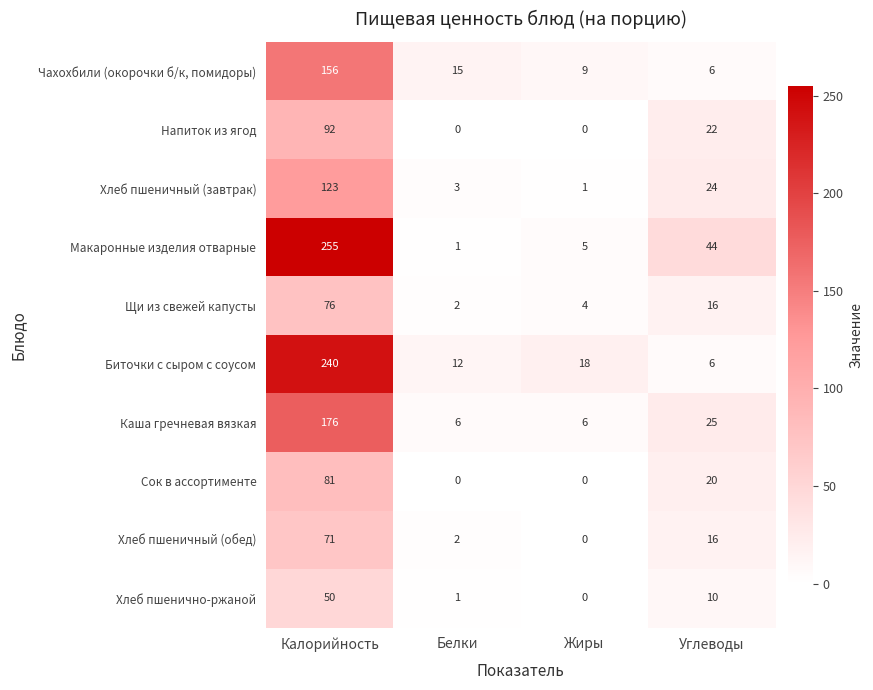

Between Белки and Углеводы, which series saw the biggest shift?

Макаронные изделия отварные